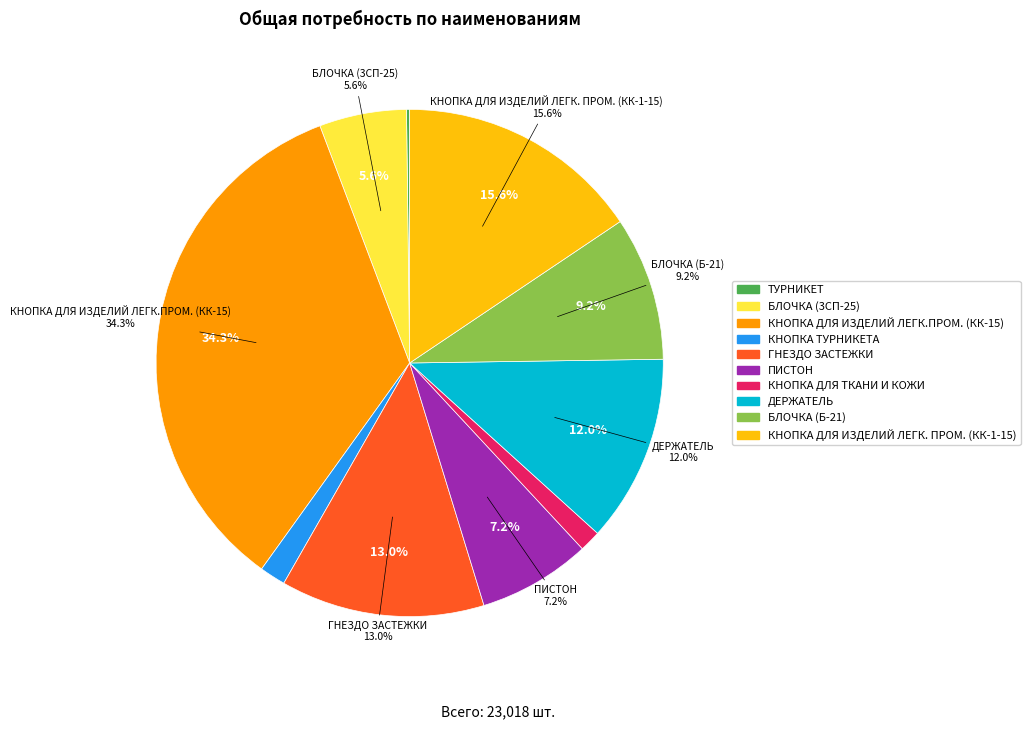

What is the change in value from КНОПКА ДЛЯ ИЗДЕЛИЙ ЛЕГК.ПРОМ. (КК-15) to КНОПКА ДЛЯ ИЗДЕЛИЙ ЛЕГК. ПРОМ. (КК-1-15)?

-4313